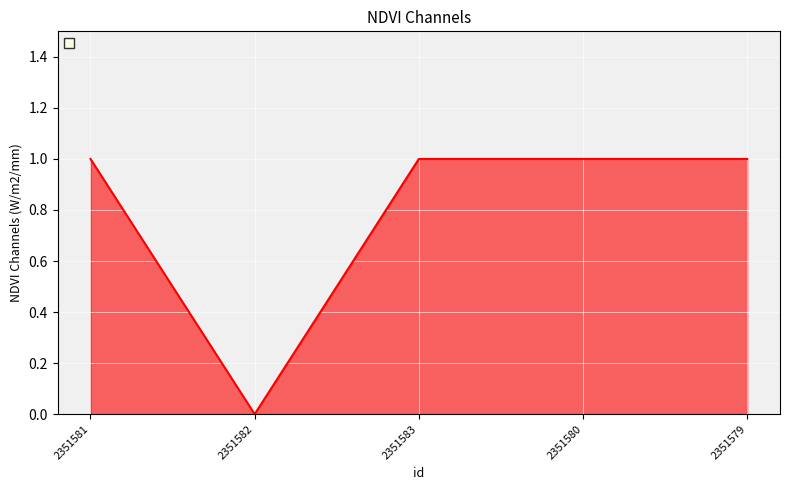

Does the chart have visible grid lines?

Yes